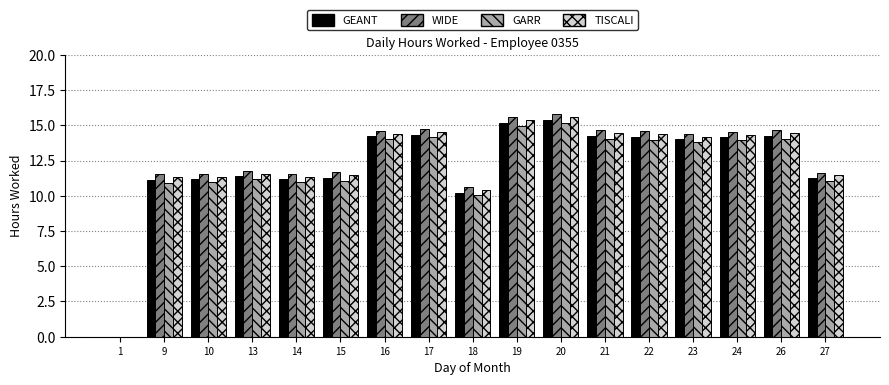

How many values in WIDE are above zero?

16